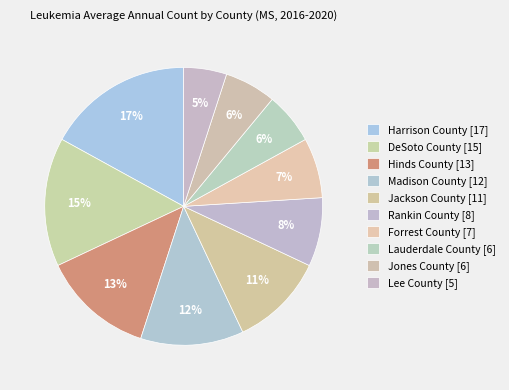

Combined, do Madison County and Lauderdale County account for over 50%?

No